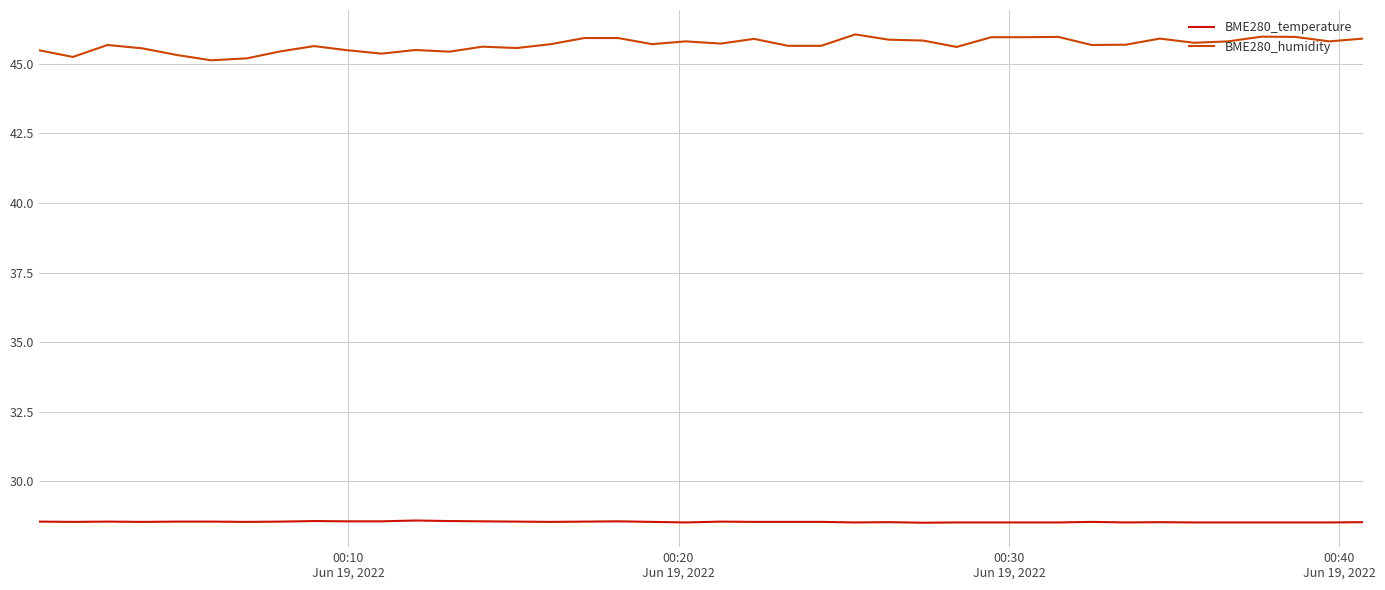

Which series has the largest total across all categories?

BME280_humidity